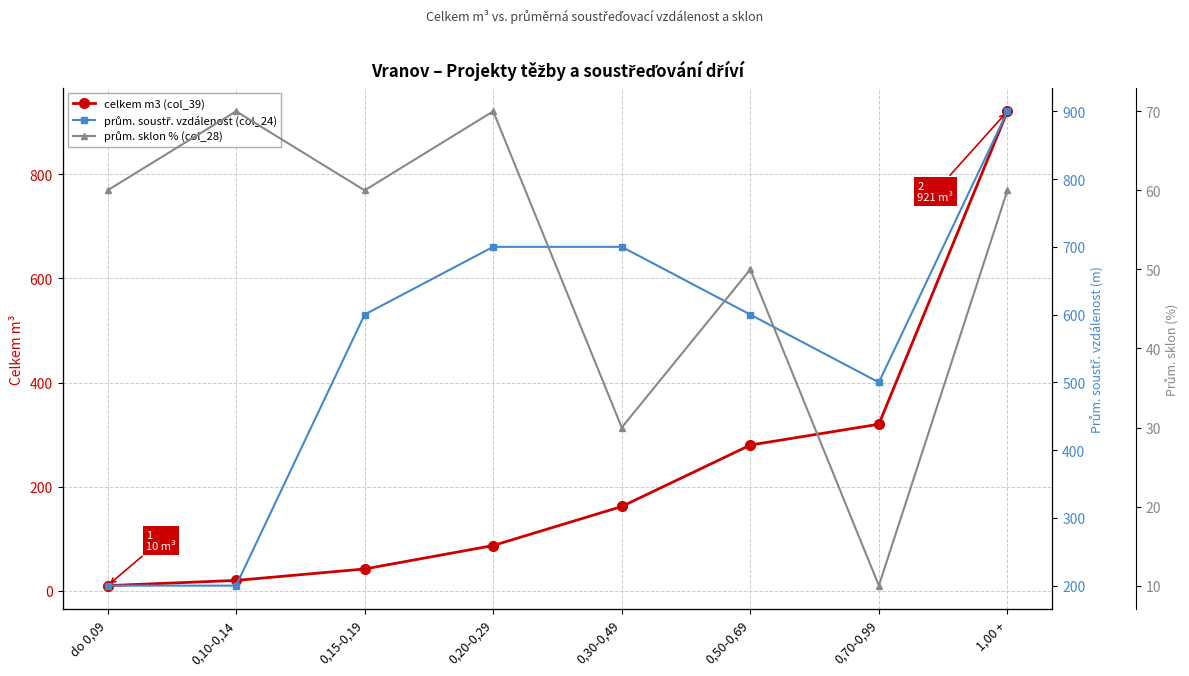

What are all the series names shown in the legend?

celkem m3 (col_39), prům. soustř. vzdálenost (col_24), prům. sklon % (col_28)